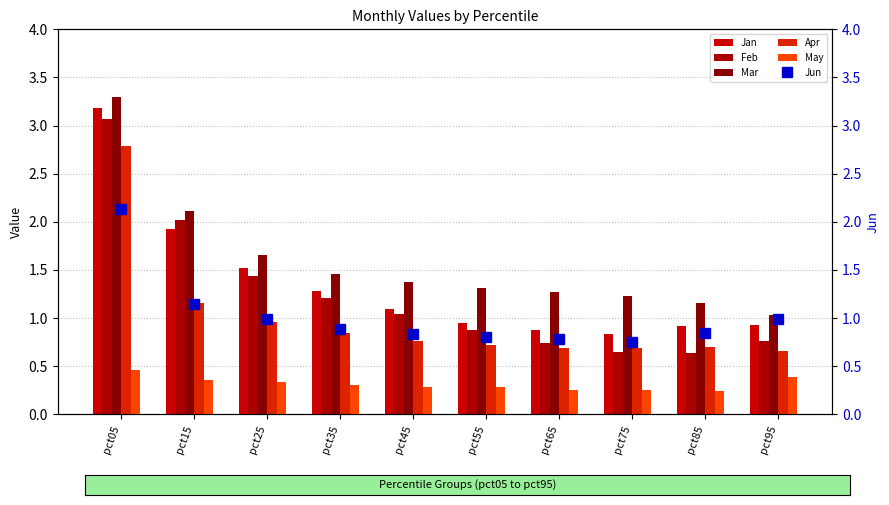

Which series has the widest spread of values?

Feb